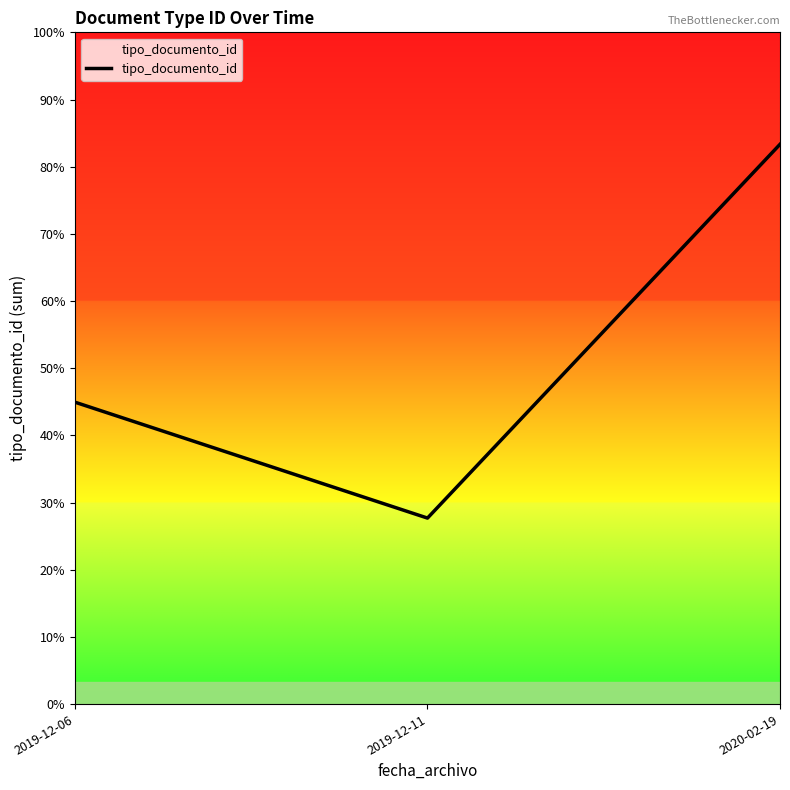

What is the ratio of the value at 2020-02-19 to the value at 2019-12-06?

1.9